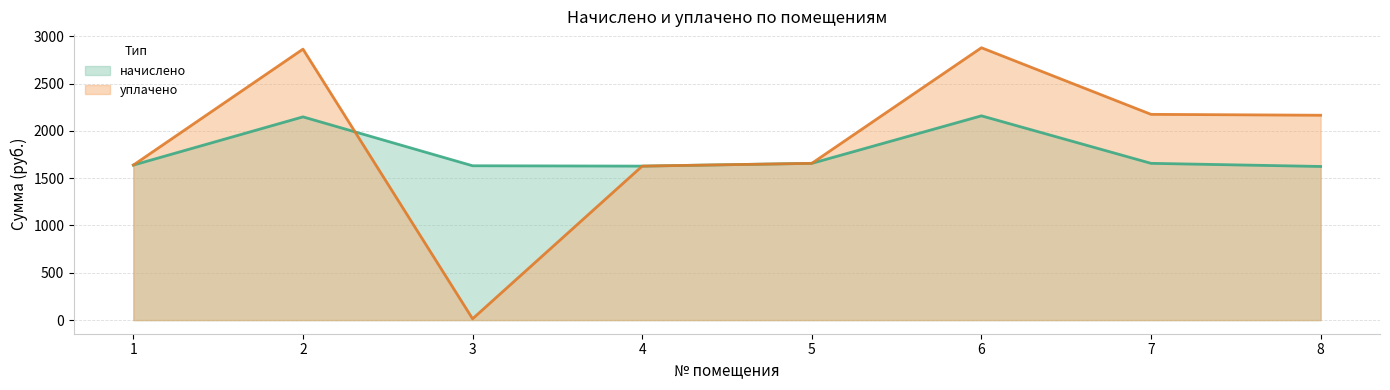

Count the number of data series in this chart.

2